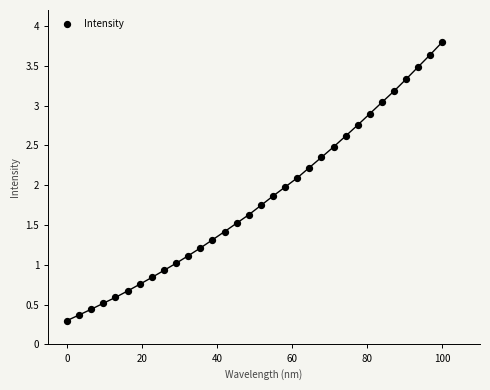

What is the range of X values (max minus min)?

100.0